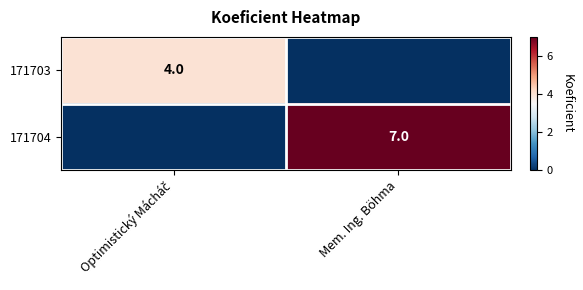

True or false: 171704 has a value of 2 at Mem. Ing. Böhma.

False